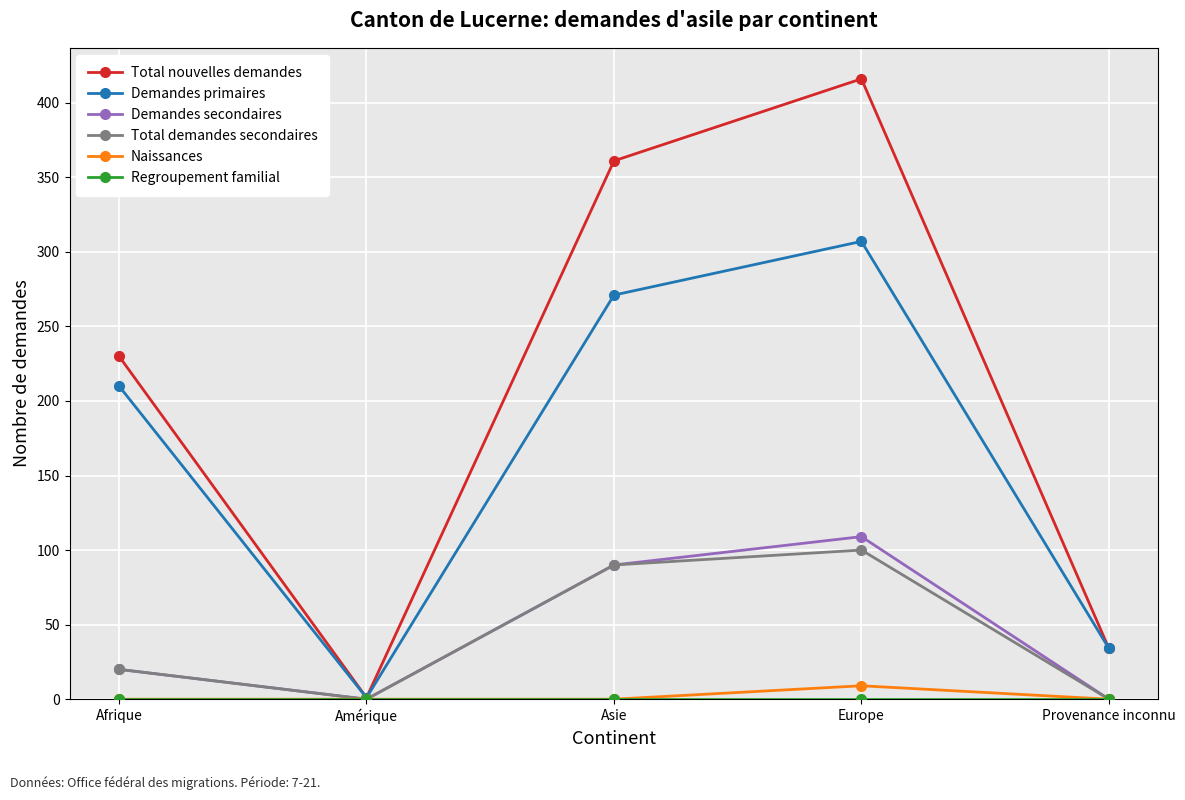

List the labels in order of Demandes primaires value, smallest first.

Amérique, Provenance inconnu, Afrique, Asie, Europe